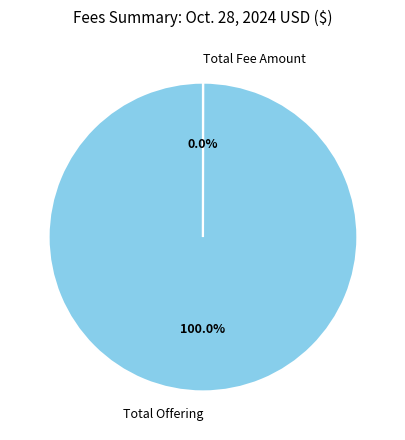

What is the largest slice in the pie chart?

Total Offering